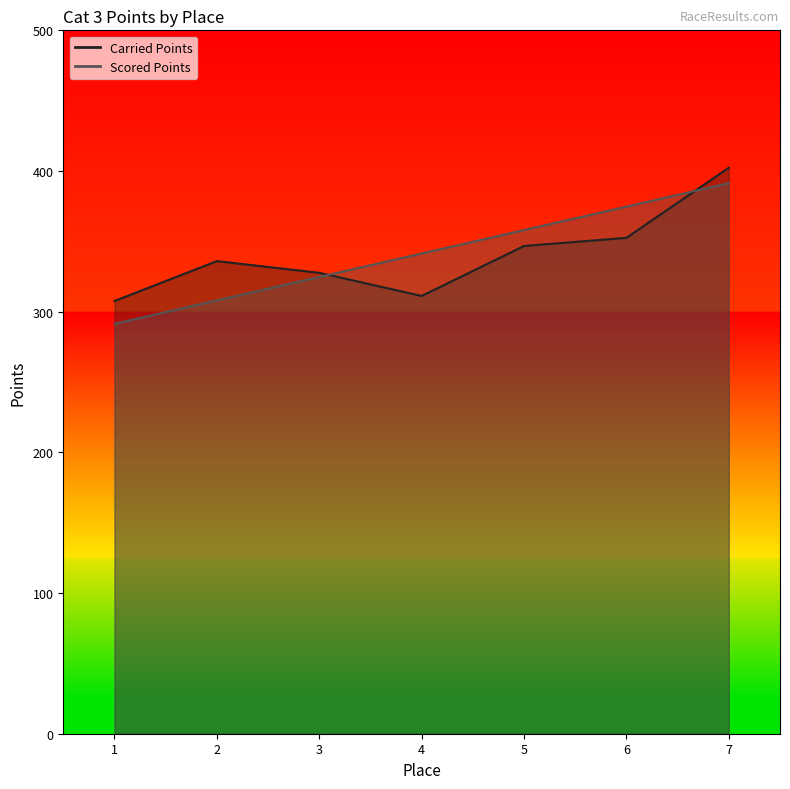

List the labels in order of Carried Points value, smallest first.

1, 4, 3, 2, 5, 6, 7